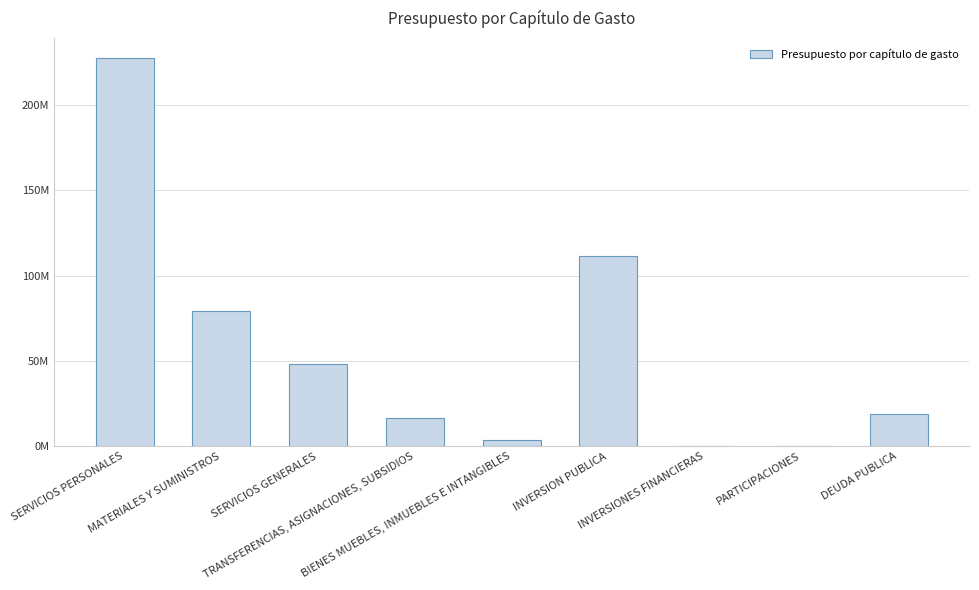

Which label corresponds to the largest value in the chart?

SERVICIOS PERSONALES